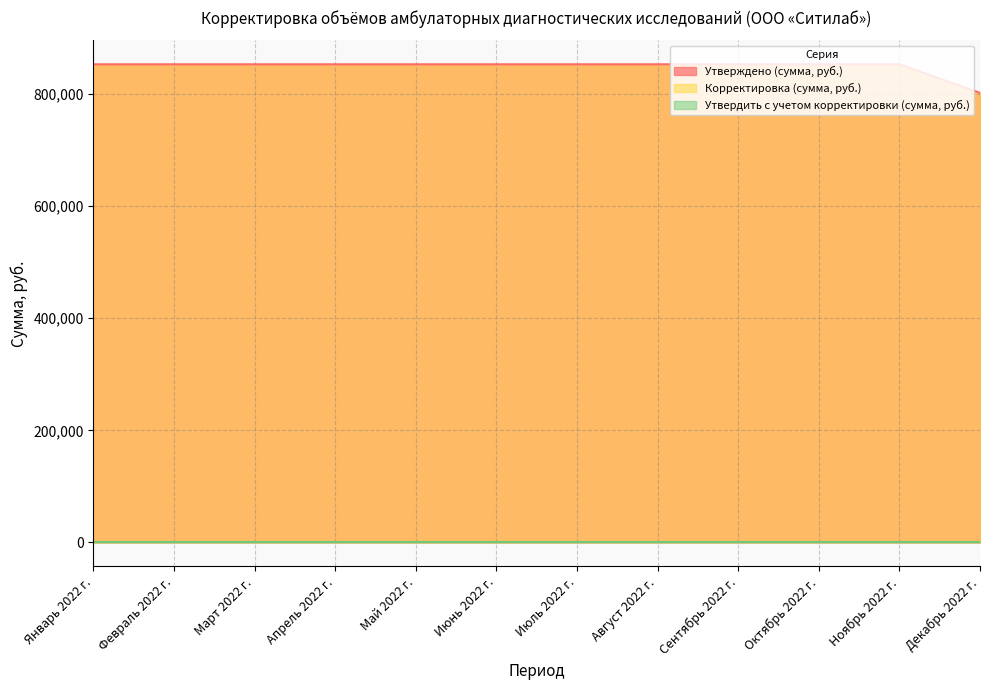

What is the difference between the maximum and minimum values in the Корректировка (сумма, руб.) series?

50935.6